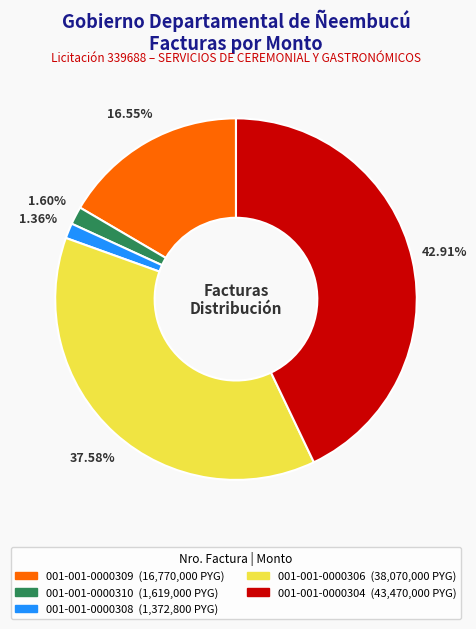

The 001-001-0000304 slice represents 43% of the pie. True or false?

True